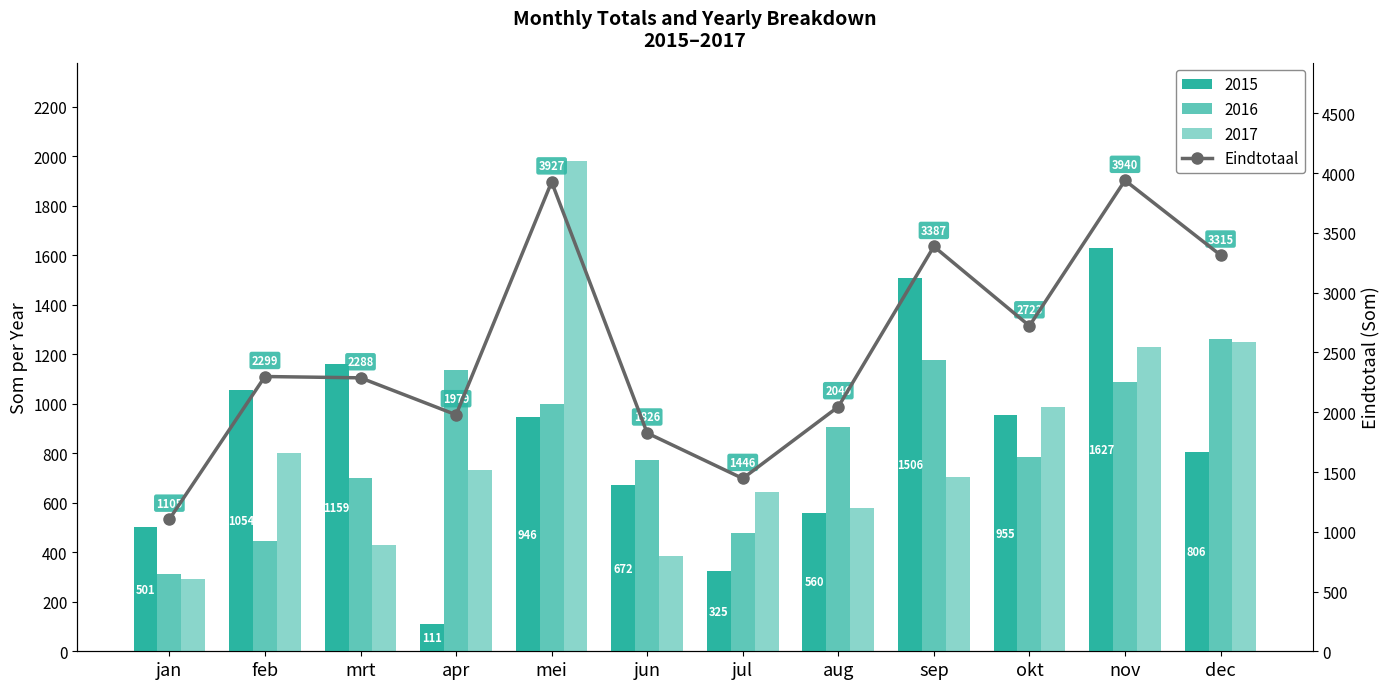

What is the ratio of the value at okt to the value at dec?

0.8